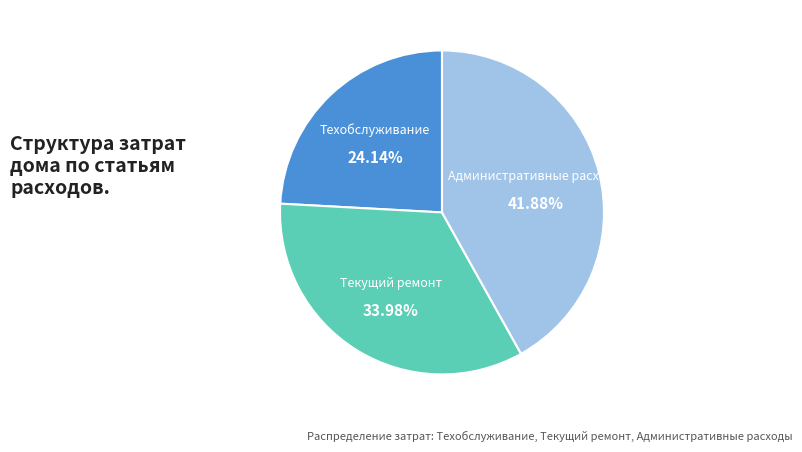

Does Административные расходы account for over 50% of the chart?

No